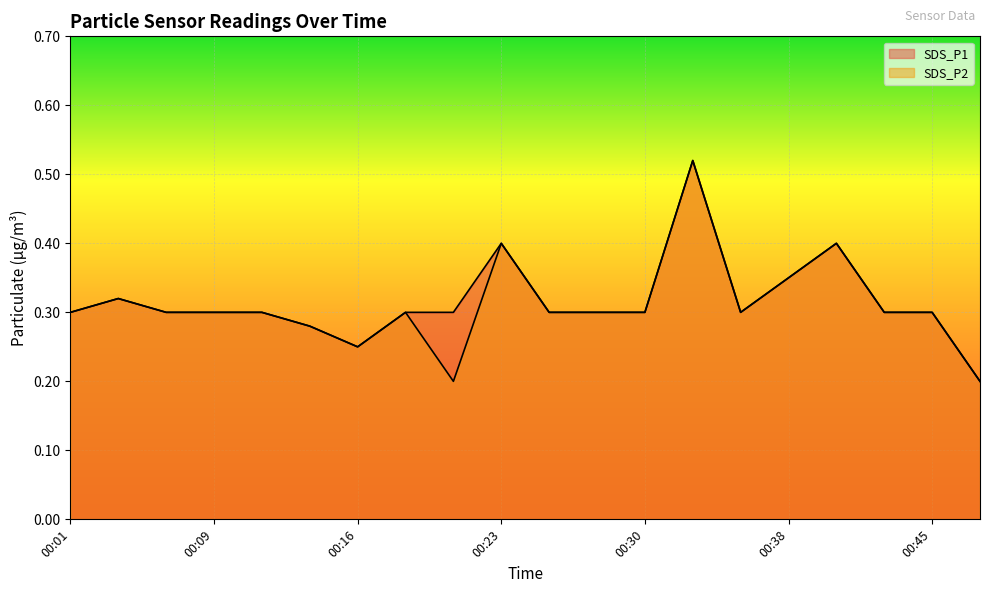

True or false: SDS_P1 and SDS_P2 intersect in this chart.

False